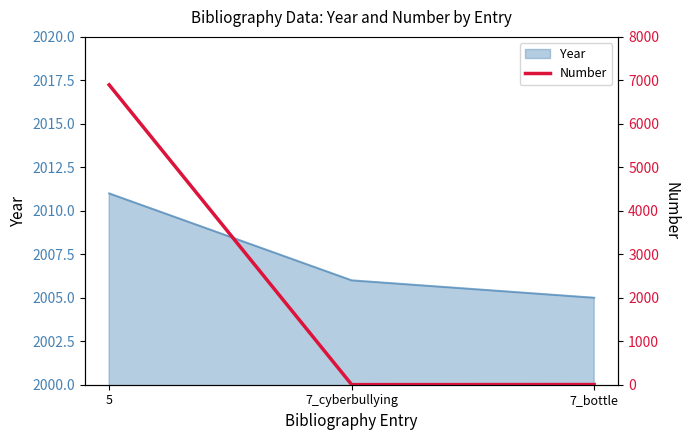

At which label does Year reach its peak?

5